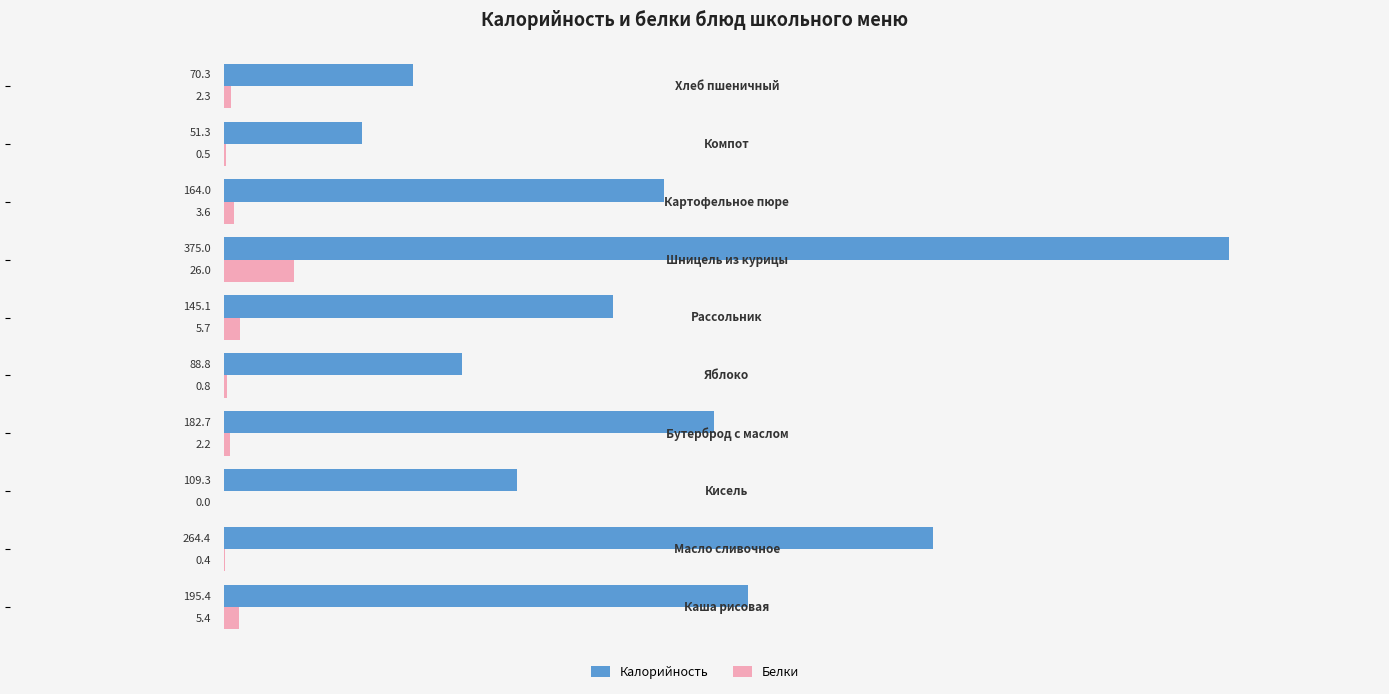

What is the maximum value for Белки?

26.0